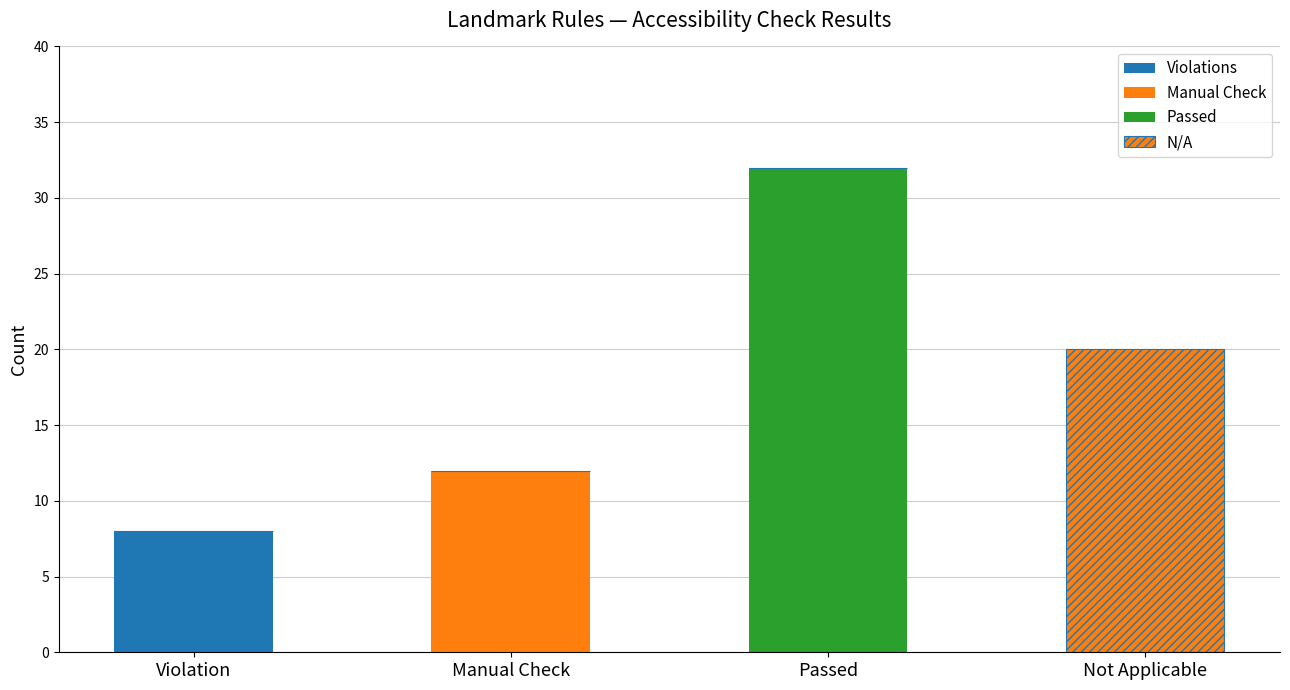

Does the chart contain stacked bars?

Yes